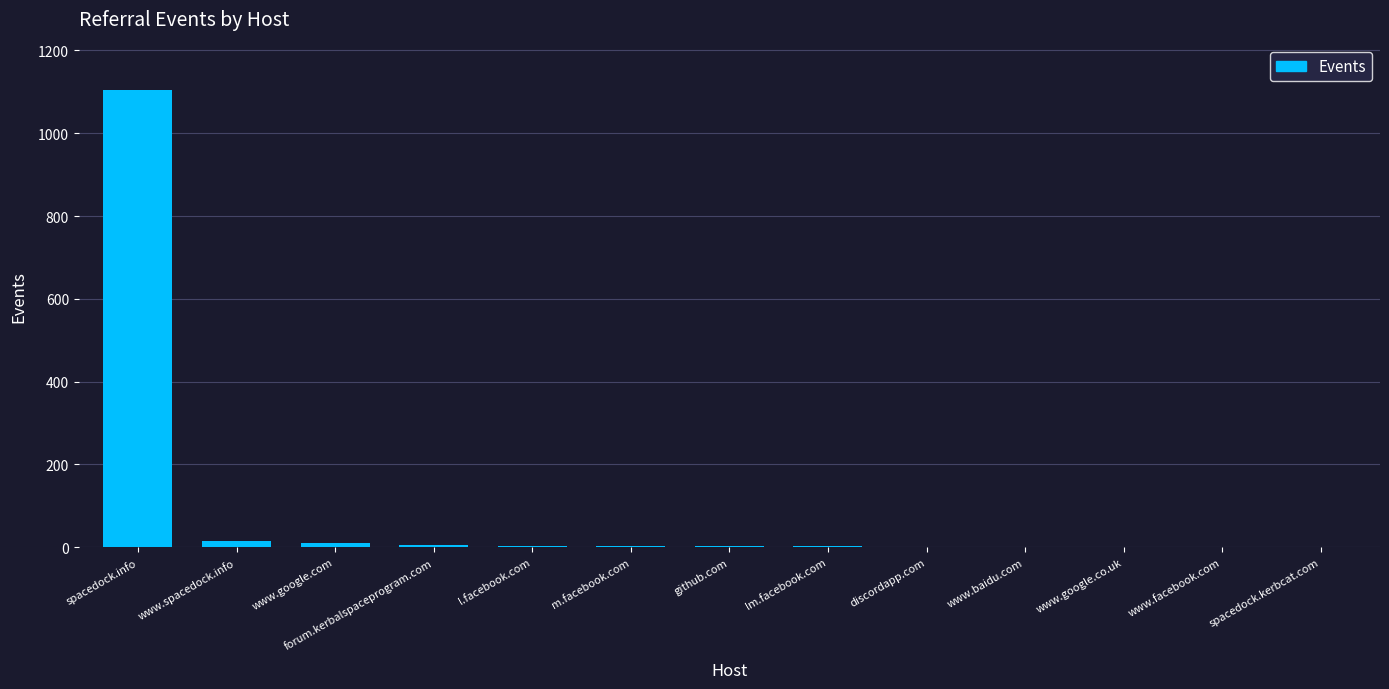

Between www.google.com and spacedock.info, which is larger?

spacedock.info